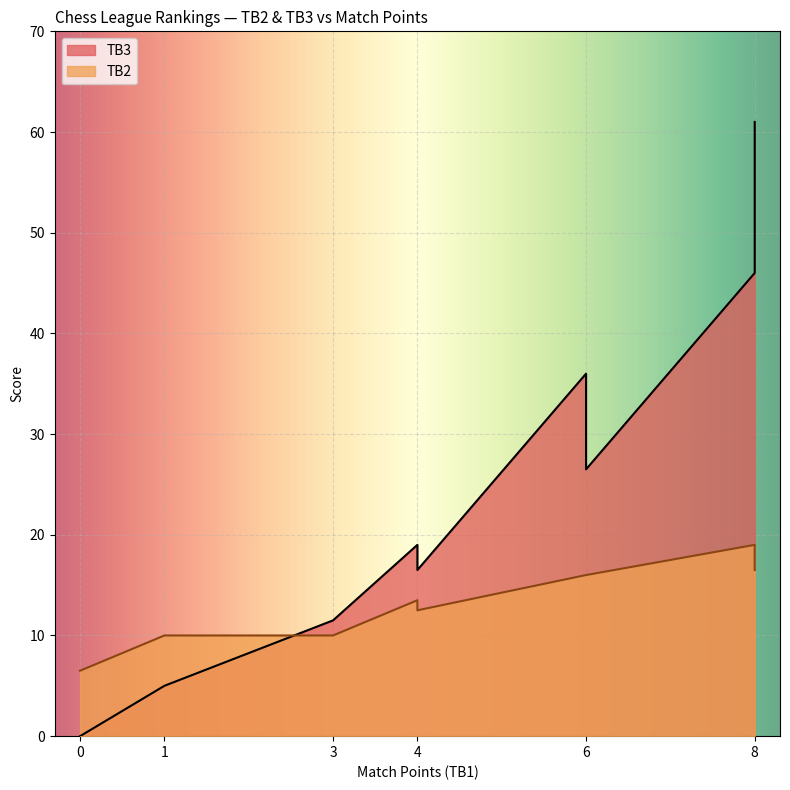

True or false: TB2 has a value of 12.5 at 4.

True